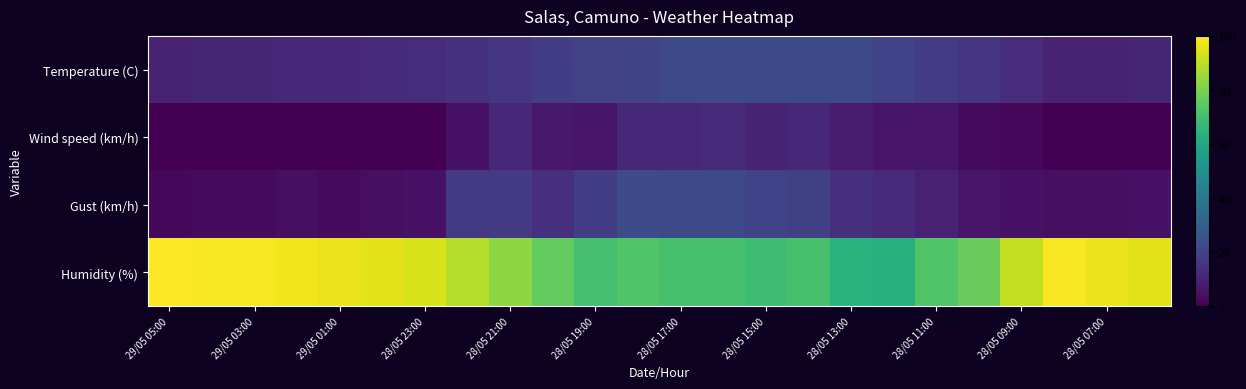

How many data points does each series have?

24